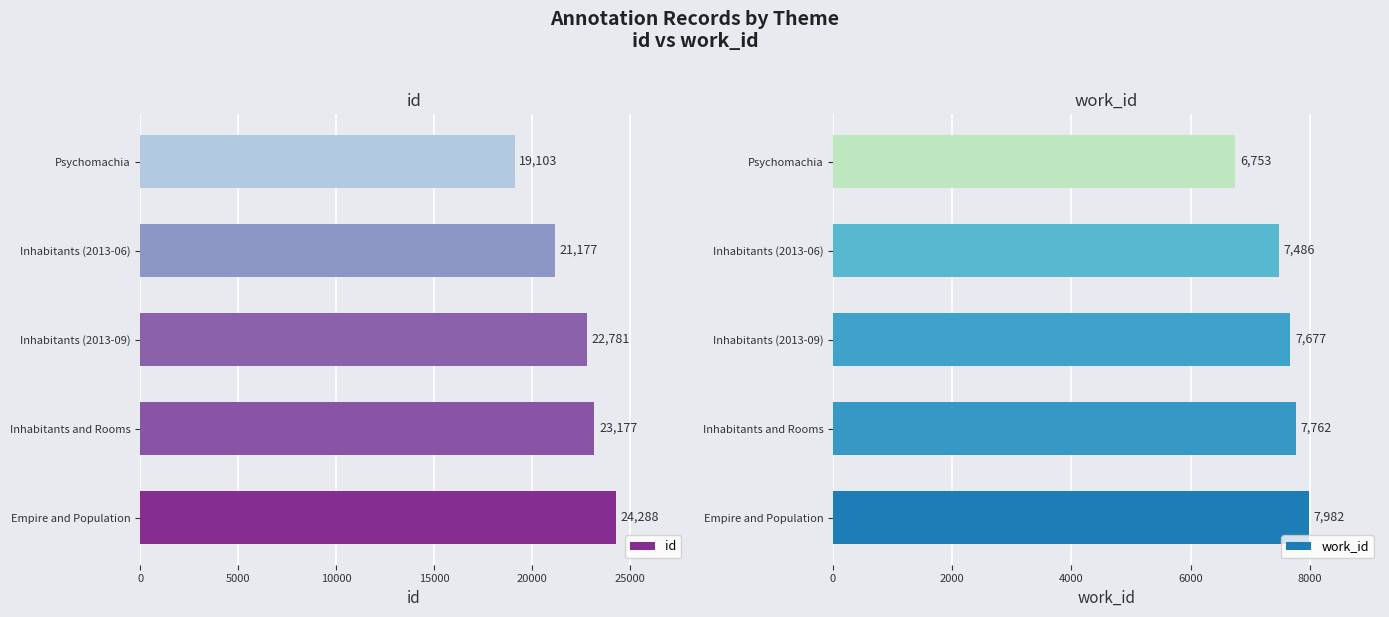

Read the id value at Psychomachia, to the nearest 10.

19100